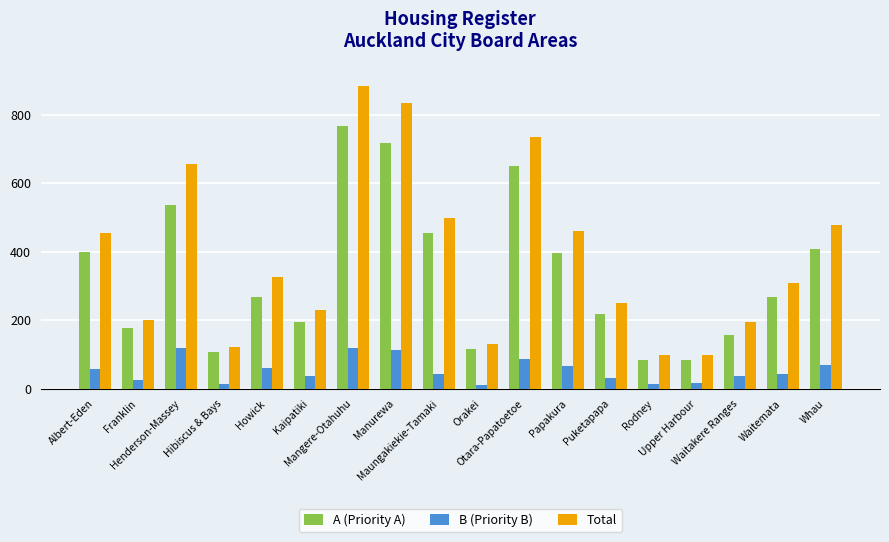

Which series has the largest range (max minus min)?

Total